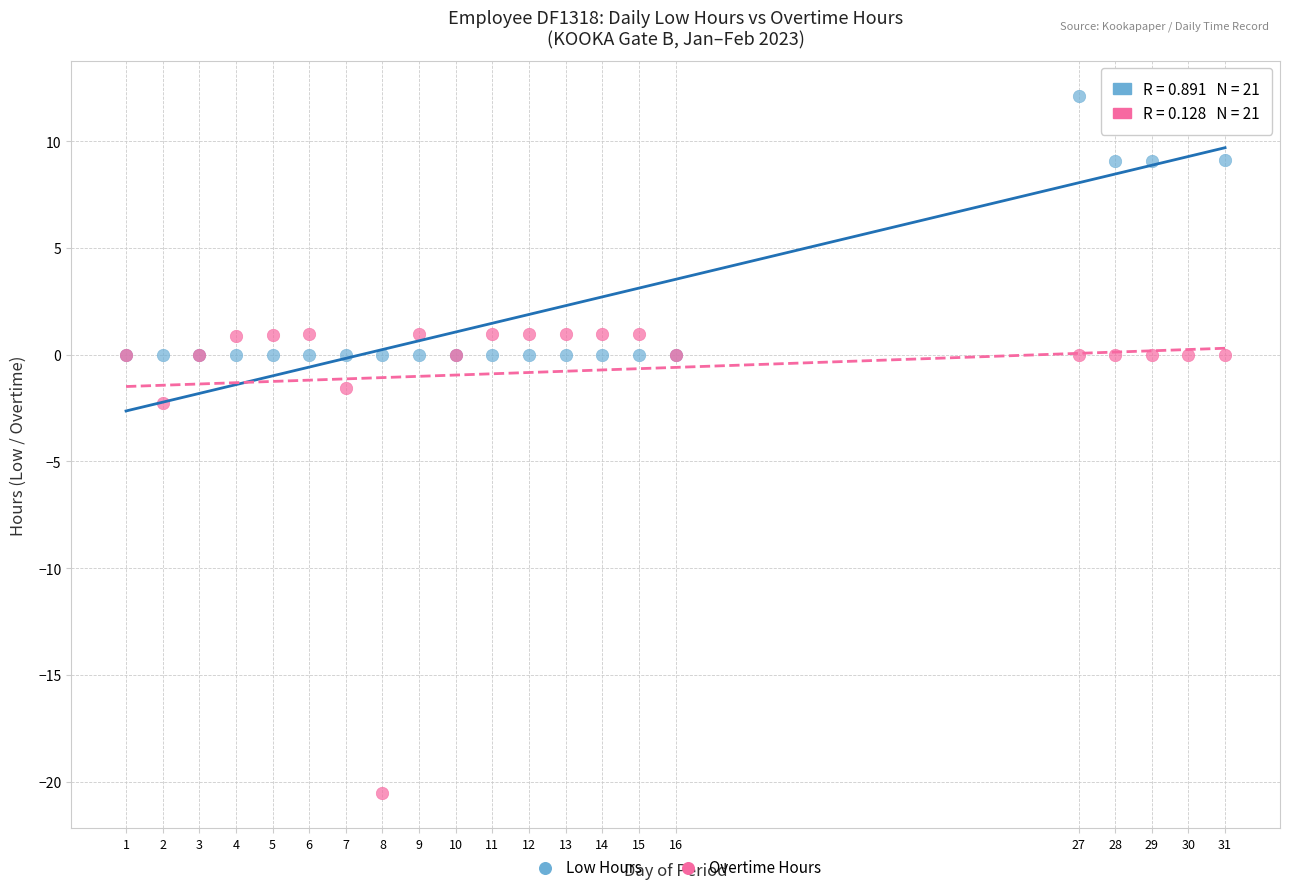

Across all series, what Y value is closest to -4?

-2.2